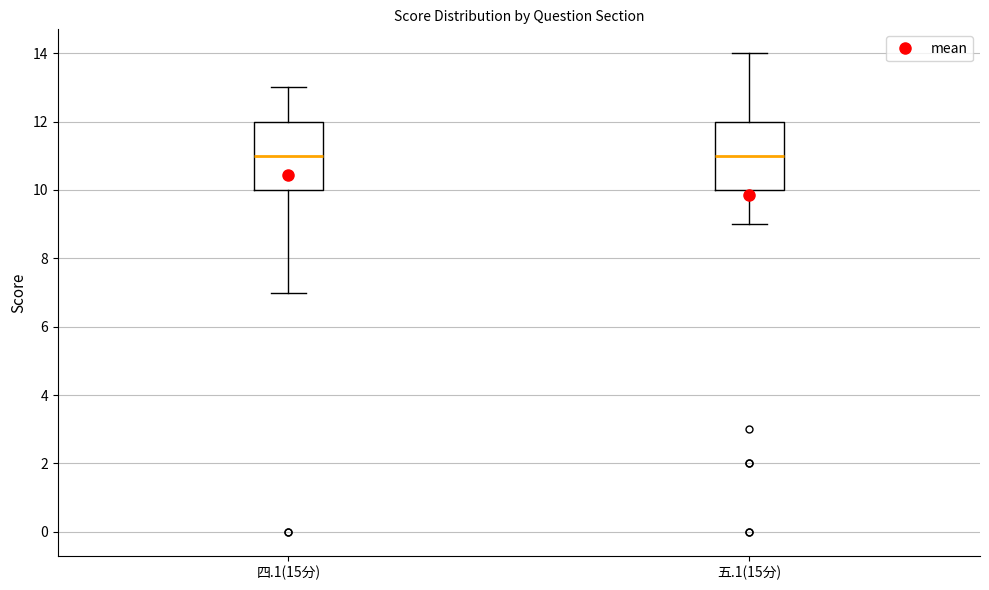

Reading left to right, transcribe this box plot: for each box, give where its median line is, the range the box spans, and where its two whiskers end, as read against the y-axis. The values are not printed on the chart, so give them approximately, as read against the axis.

四.1(15分): median 11, box 10 to 12, whiskers 7 to 13
五.1(15分): median 11, box 10 to 12, whiskers 9 to 14